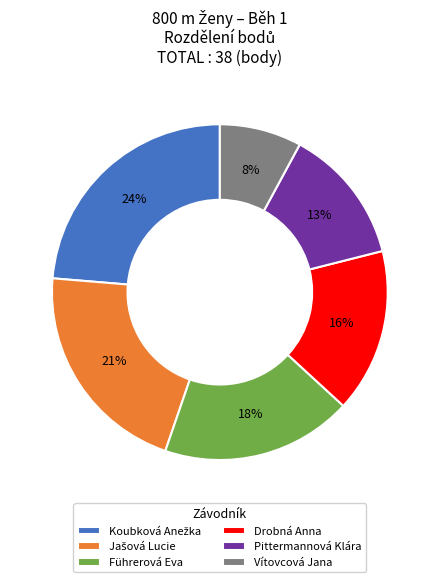

What percentage is the Drobná Anna slice, to the nearest percent?

16%